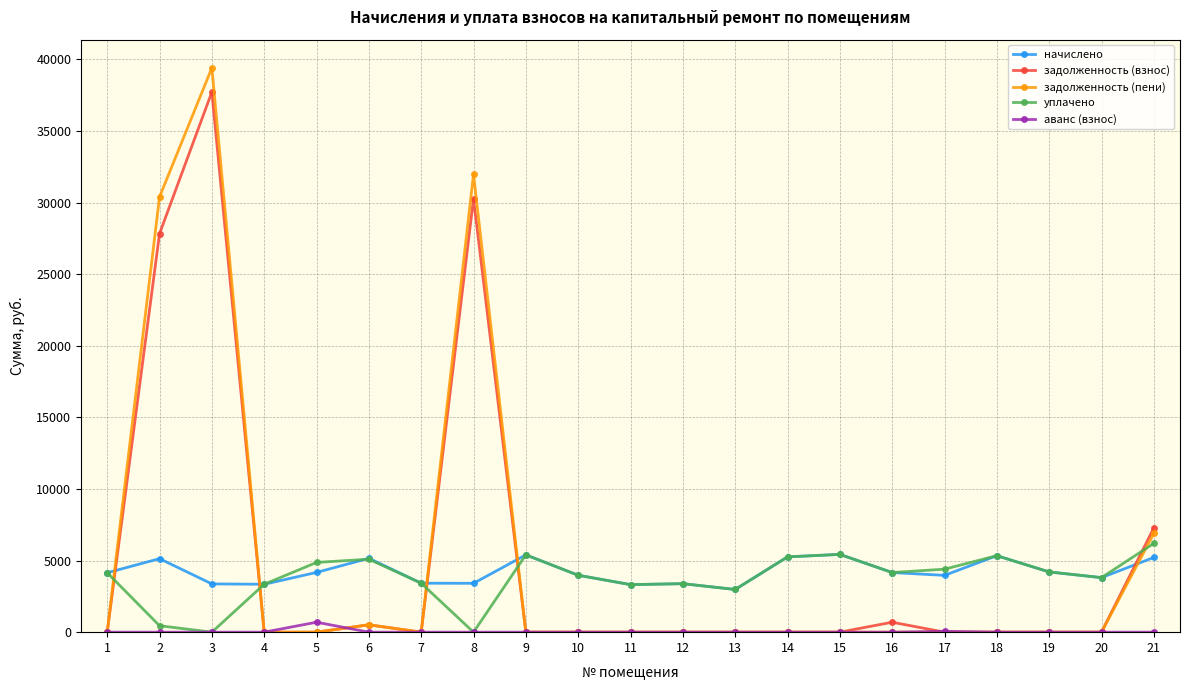

What is the maximum value for задолженность (взнос)?

37720.8